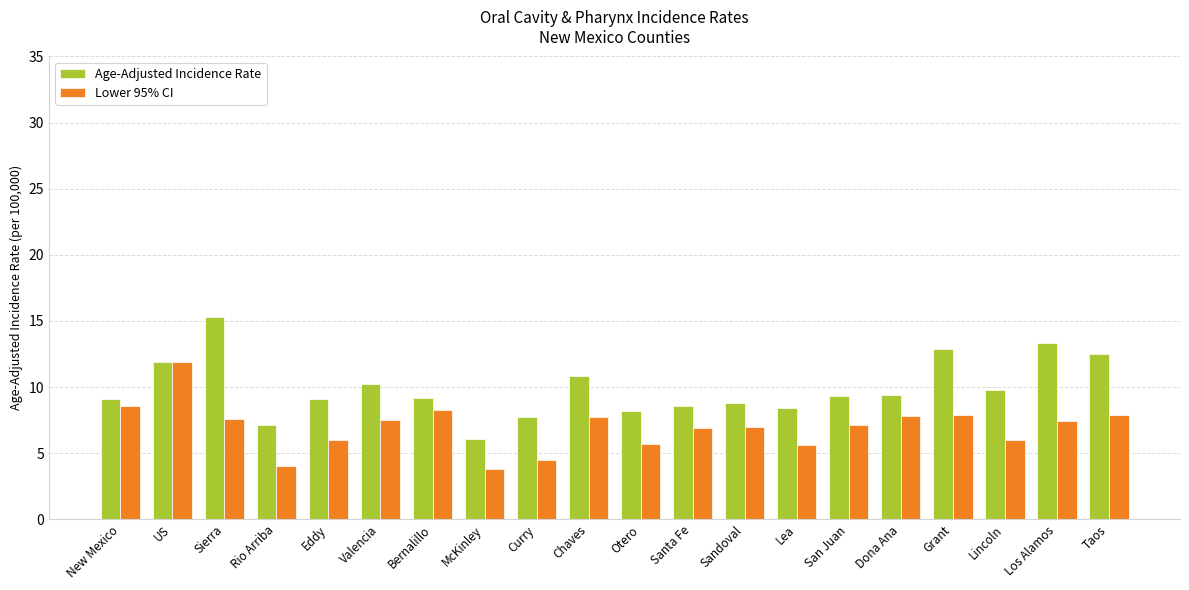

What is the minimum value for Lower 95% CI?

3.8